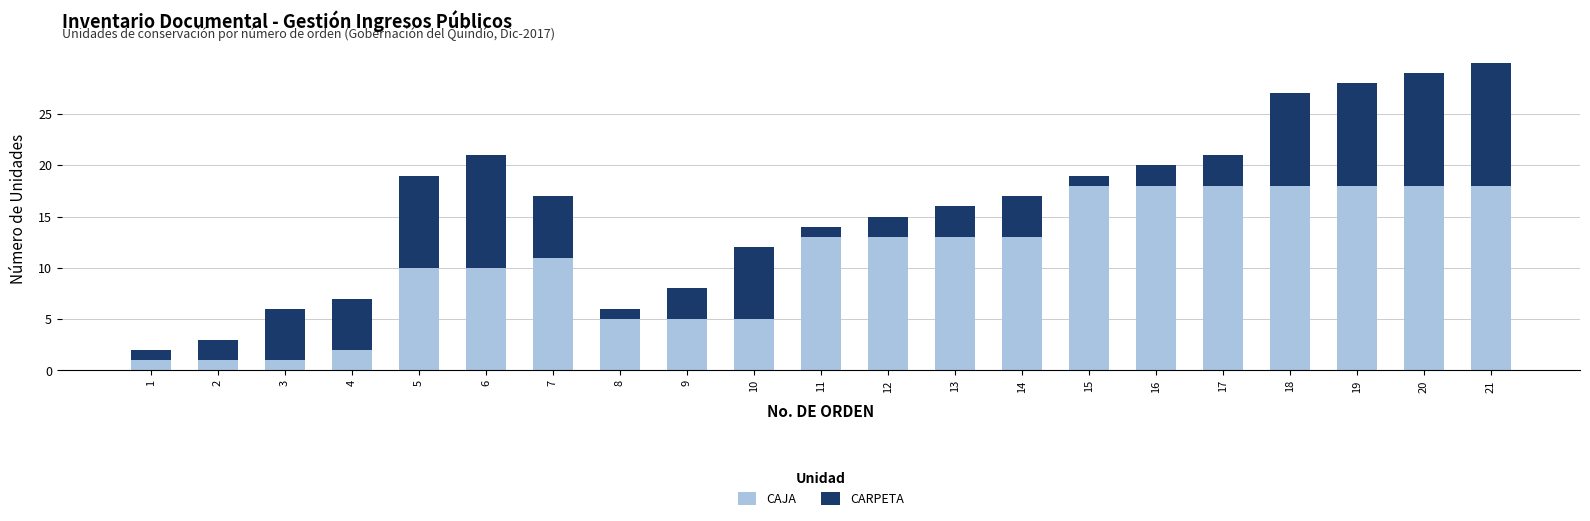

The CAJA series shows 6 at 15. True or false?

False